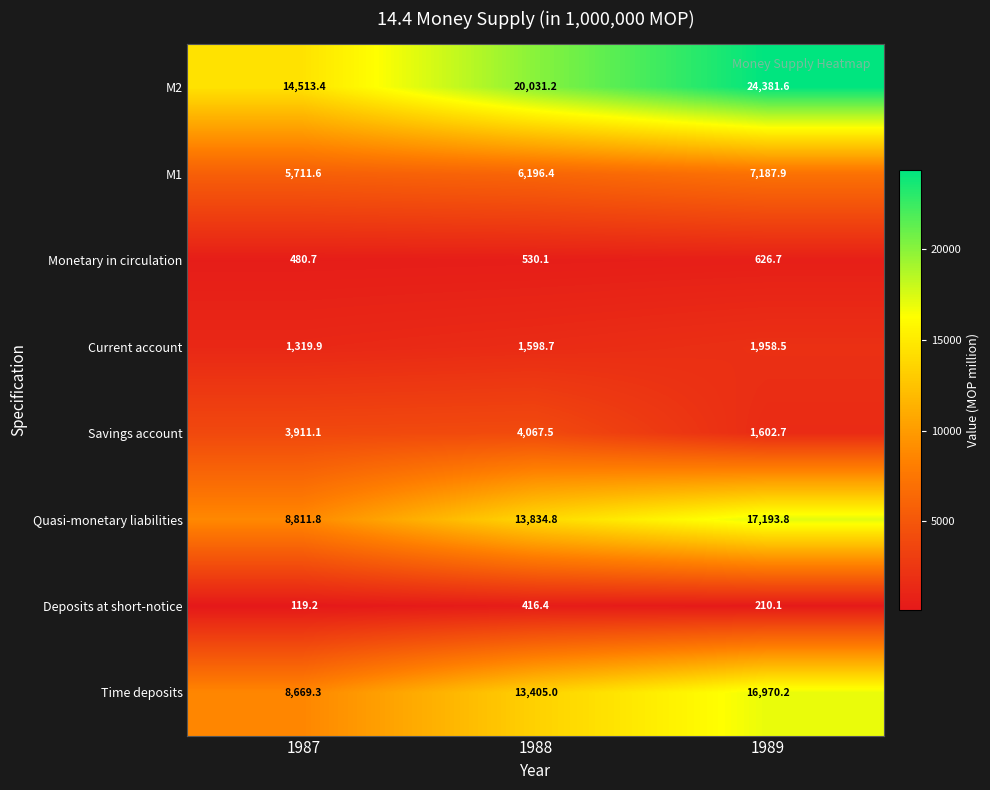

What is the spread (max minus min) of values at 1989?

24171.5